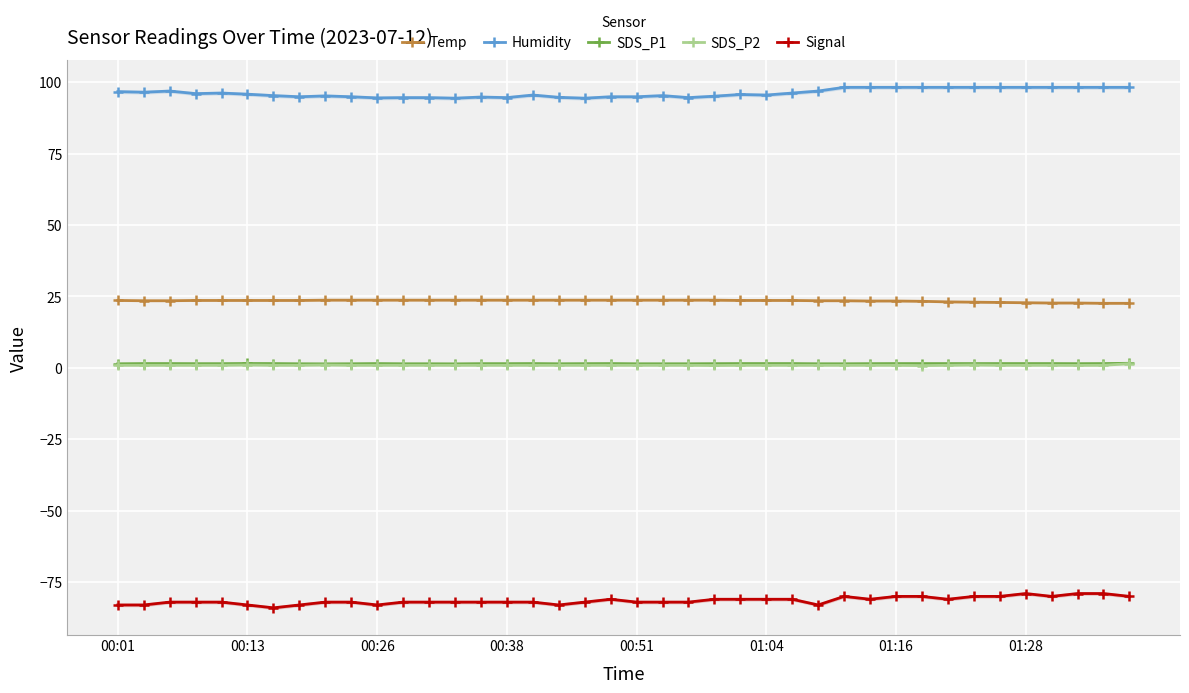

How many lines are shown in the chart?

5